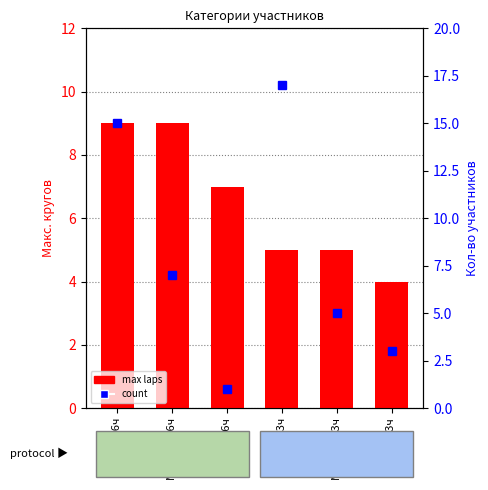

Reading left to right, what are all the values shown in this chart?

max laps: 9	9	7	5	5	4
count: 15	7	1	17	5	3